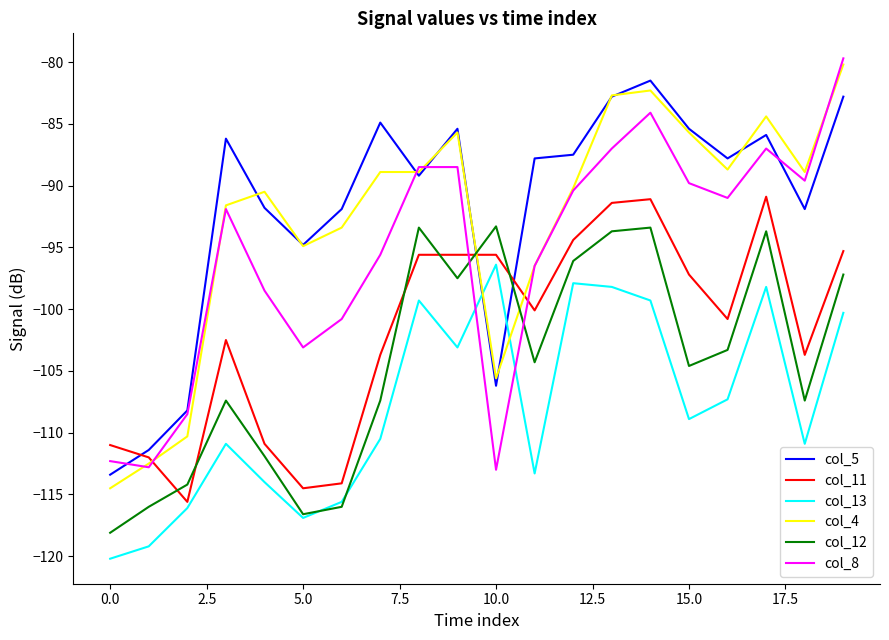

What is the minimum value shown in the chart?

-120.2